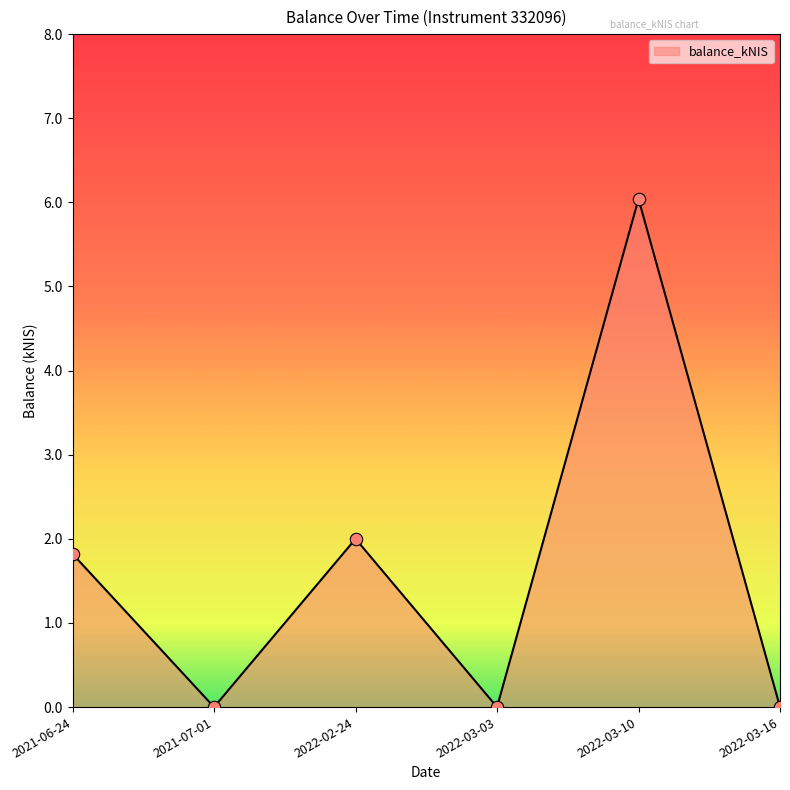

What is the change in value from 2021-06-24 to 2021-07-01?

-1.8